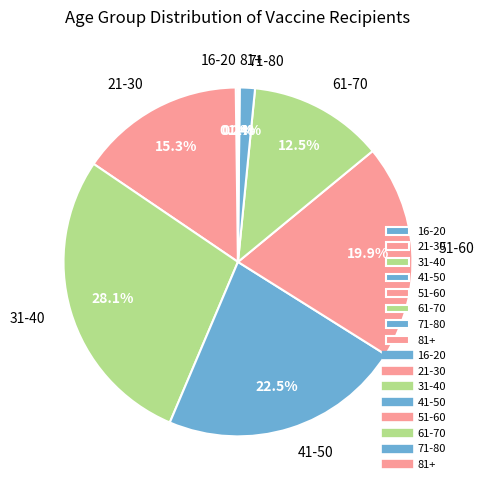

Does 51-60 represent more than half of the total?

No